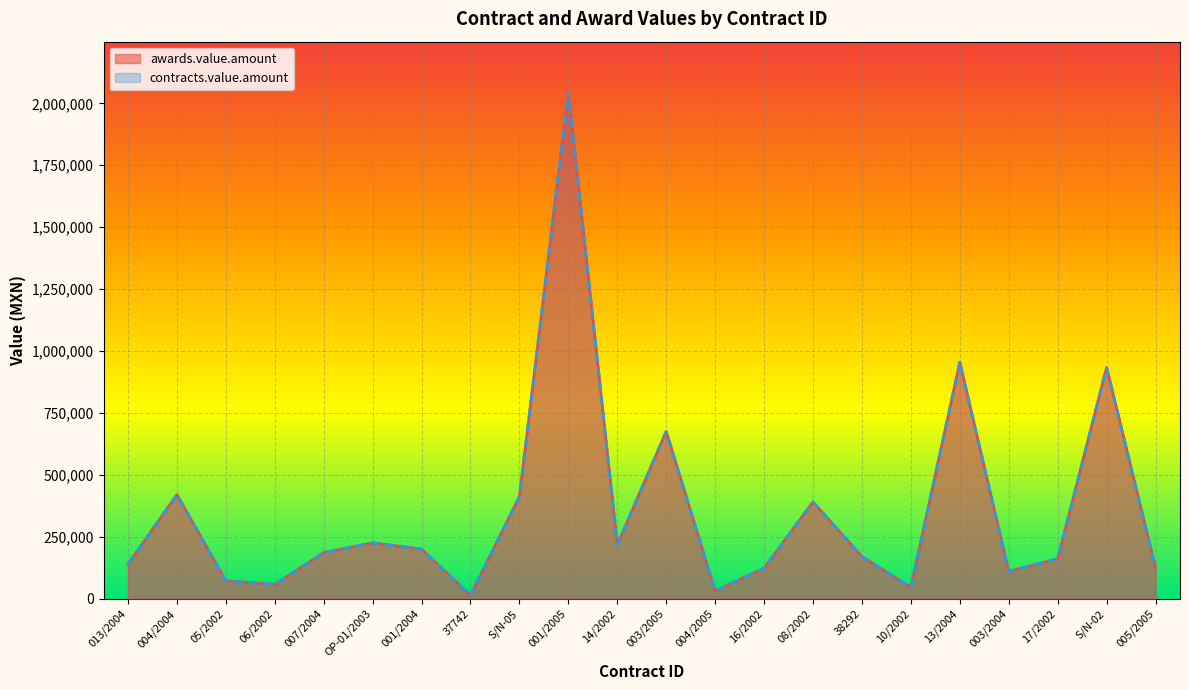

What is the total value across all series at S/N-05?

824786.3